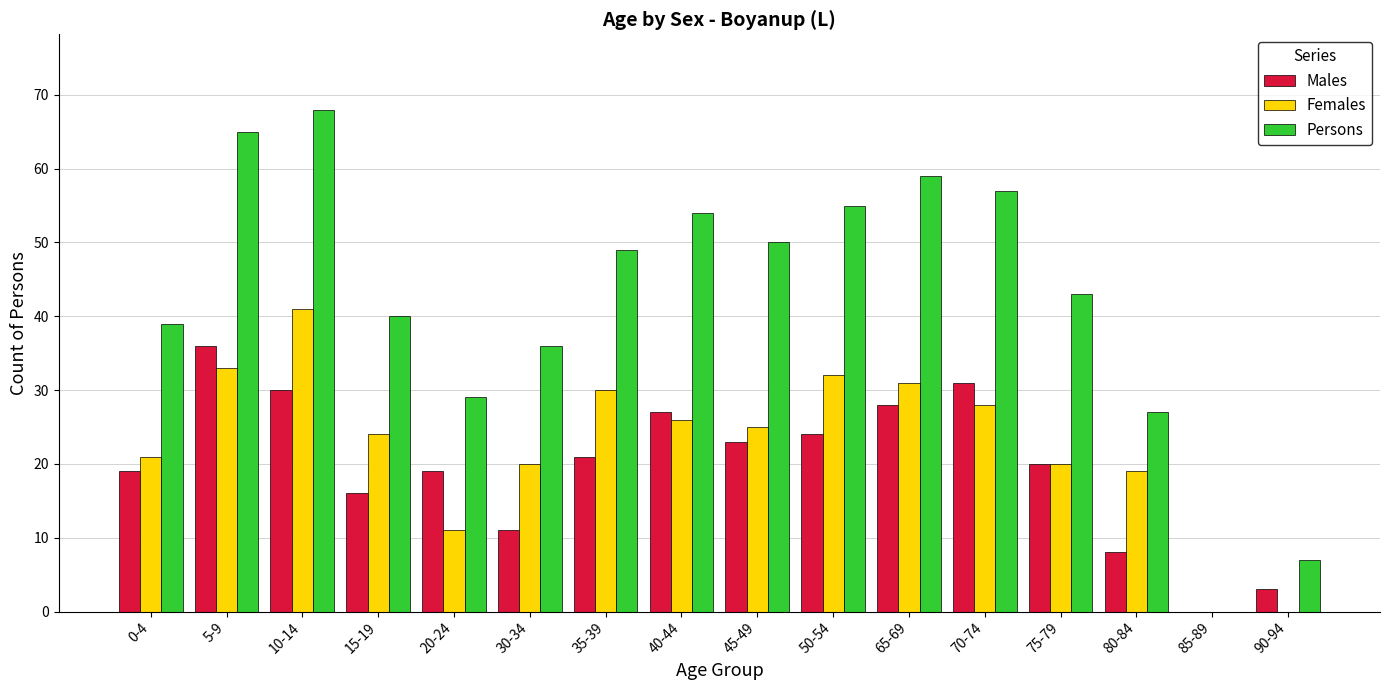

Count the number of data series in this chart.

3